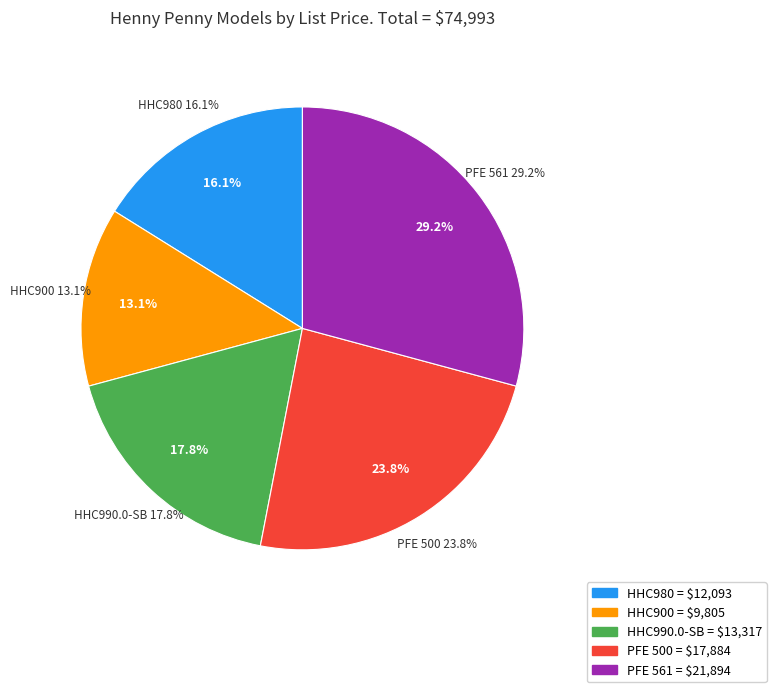

What is the smallest slice in the pie chart?

HHC900